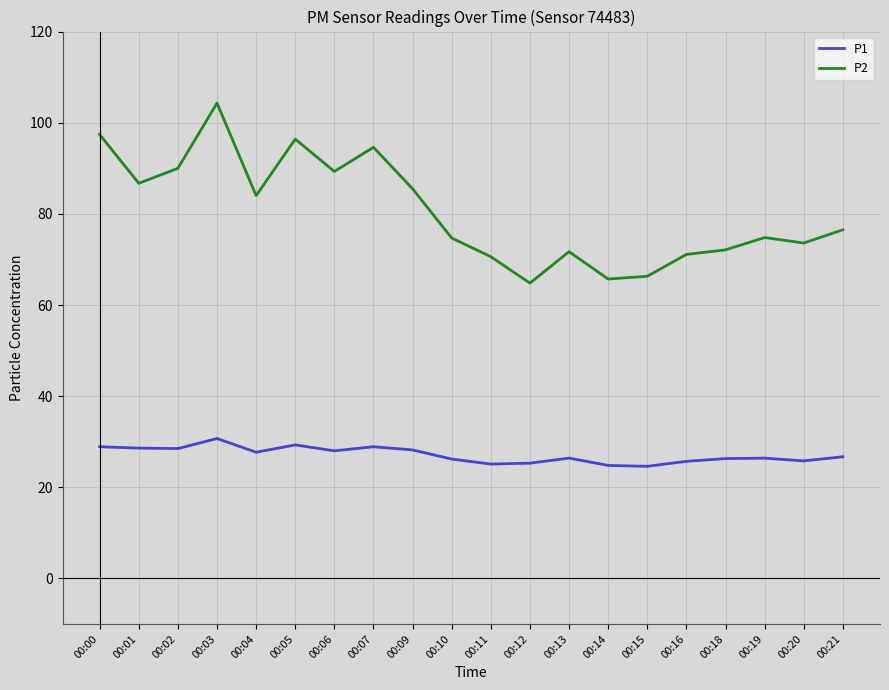

True or false: P1 has a value of 37.3 at 00:04.

False